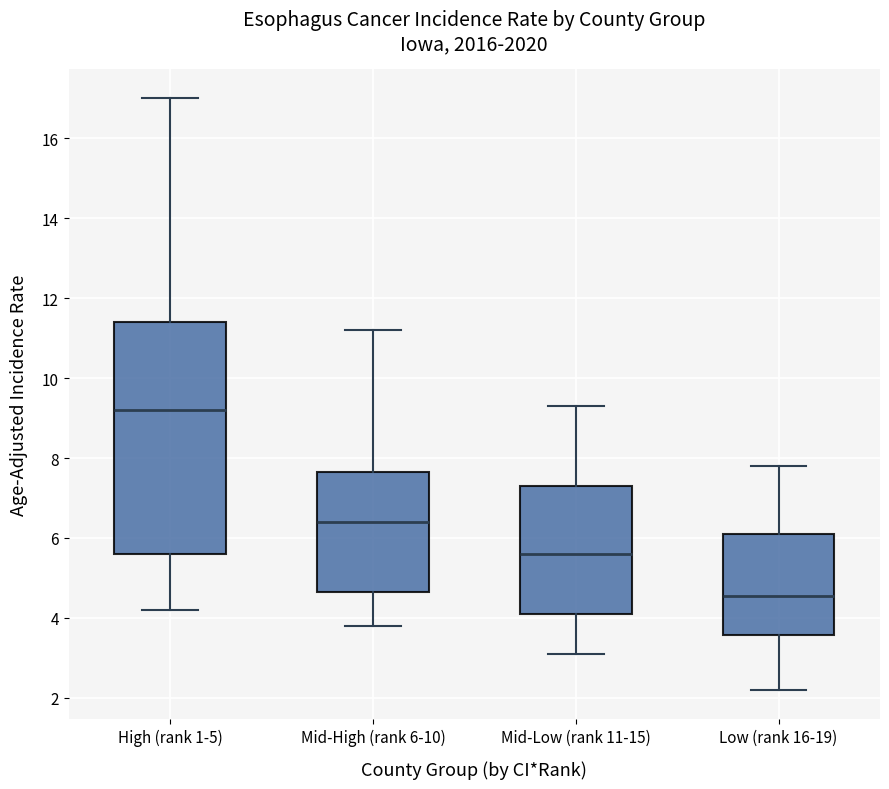

Where is the upper edge of the box for Mid-High (rank 6-10) on the y-axis? The values are not printed on the chart, so give them approximately, as read against the axis.

7.6